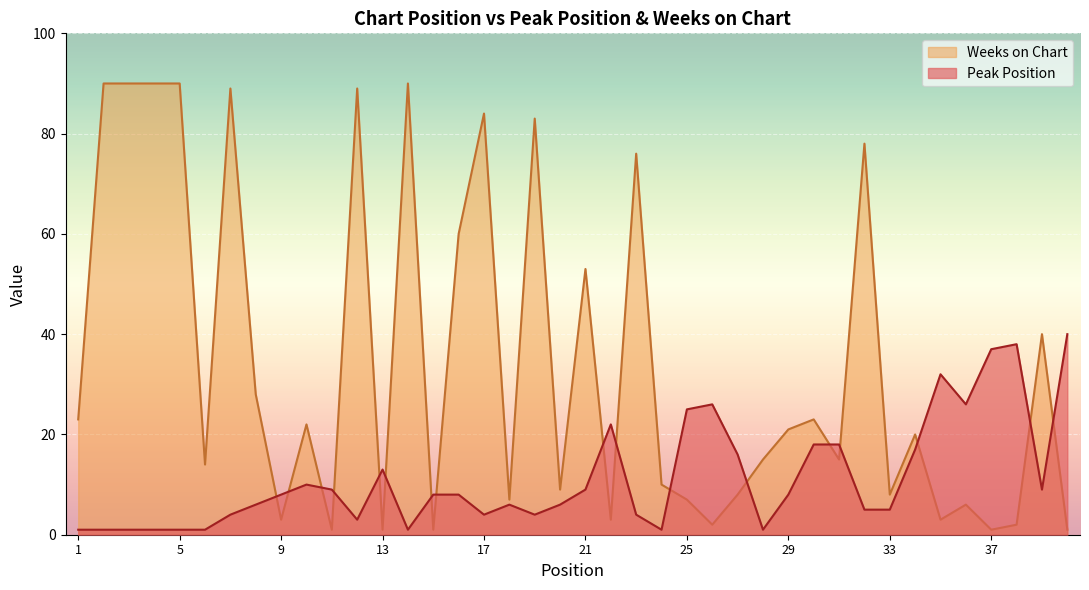

At which label does Weeks on Chart reach its minimum?

11